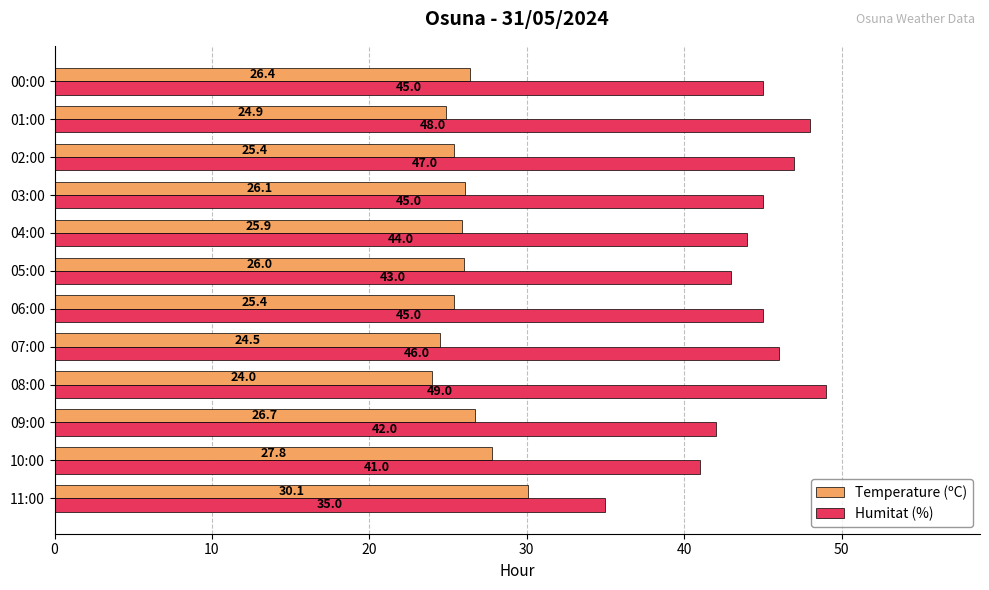

What are all the series names shown in the legend?

Temperature (ºC), Humitat (%)